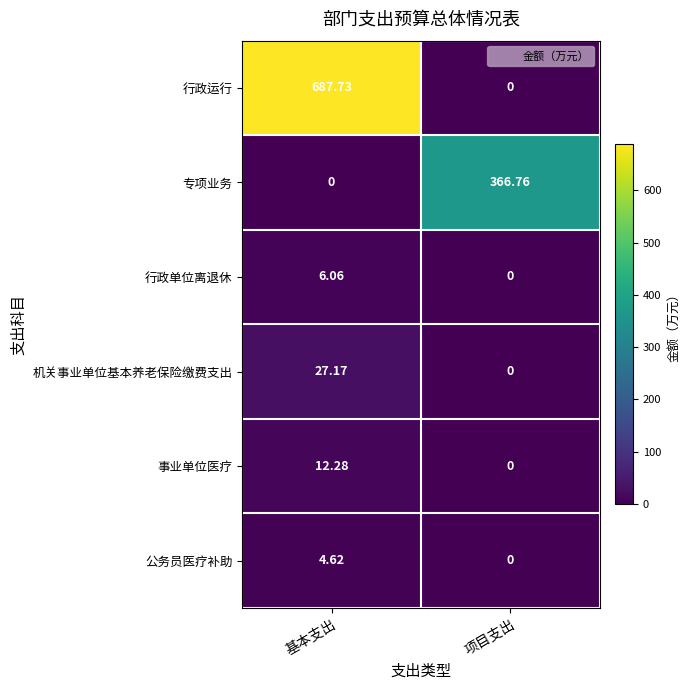

List the series in order of their peak value, lowest first.

公务员医疗补助, 行政单位离退休, 事业单位医疗, 机关事业单位基本养老保险缴费支出, 专项业务, 行政运行